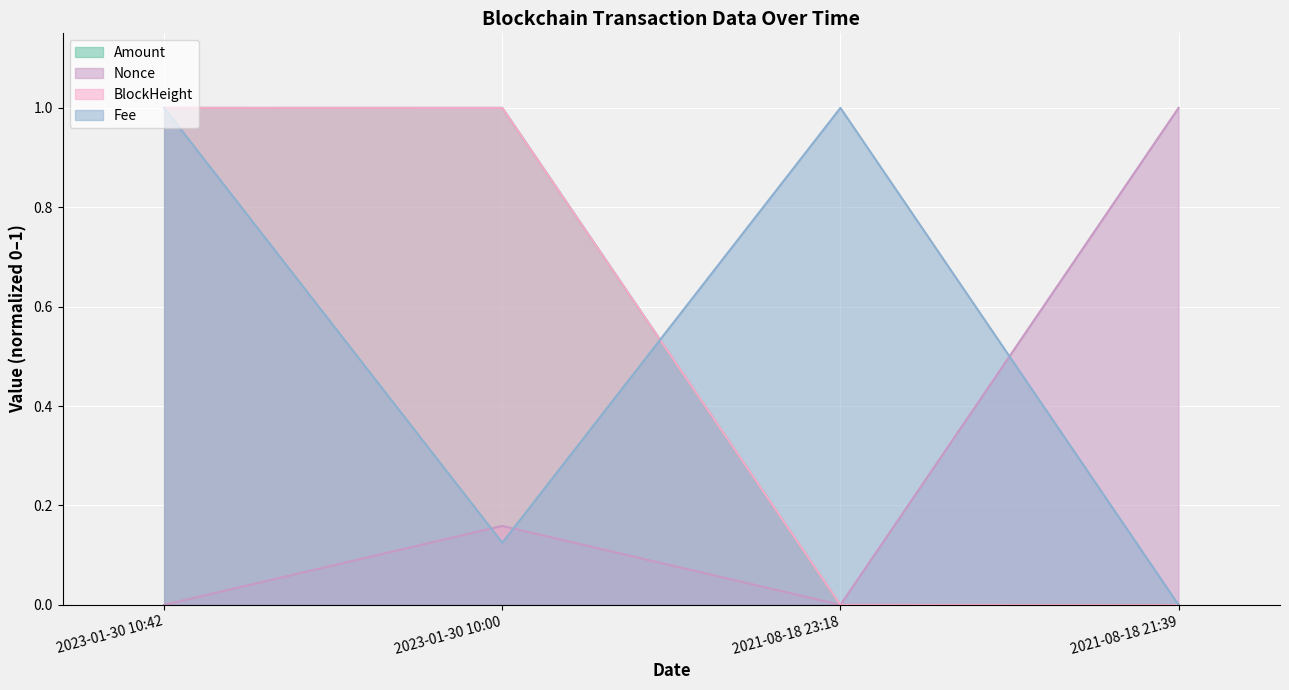

Which series ends up on top after the final intersection of Nonce and Fee?

Nonce